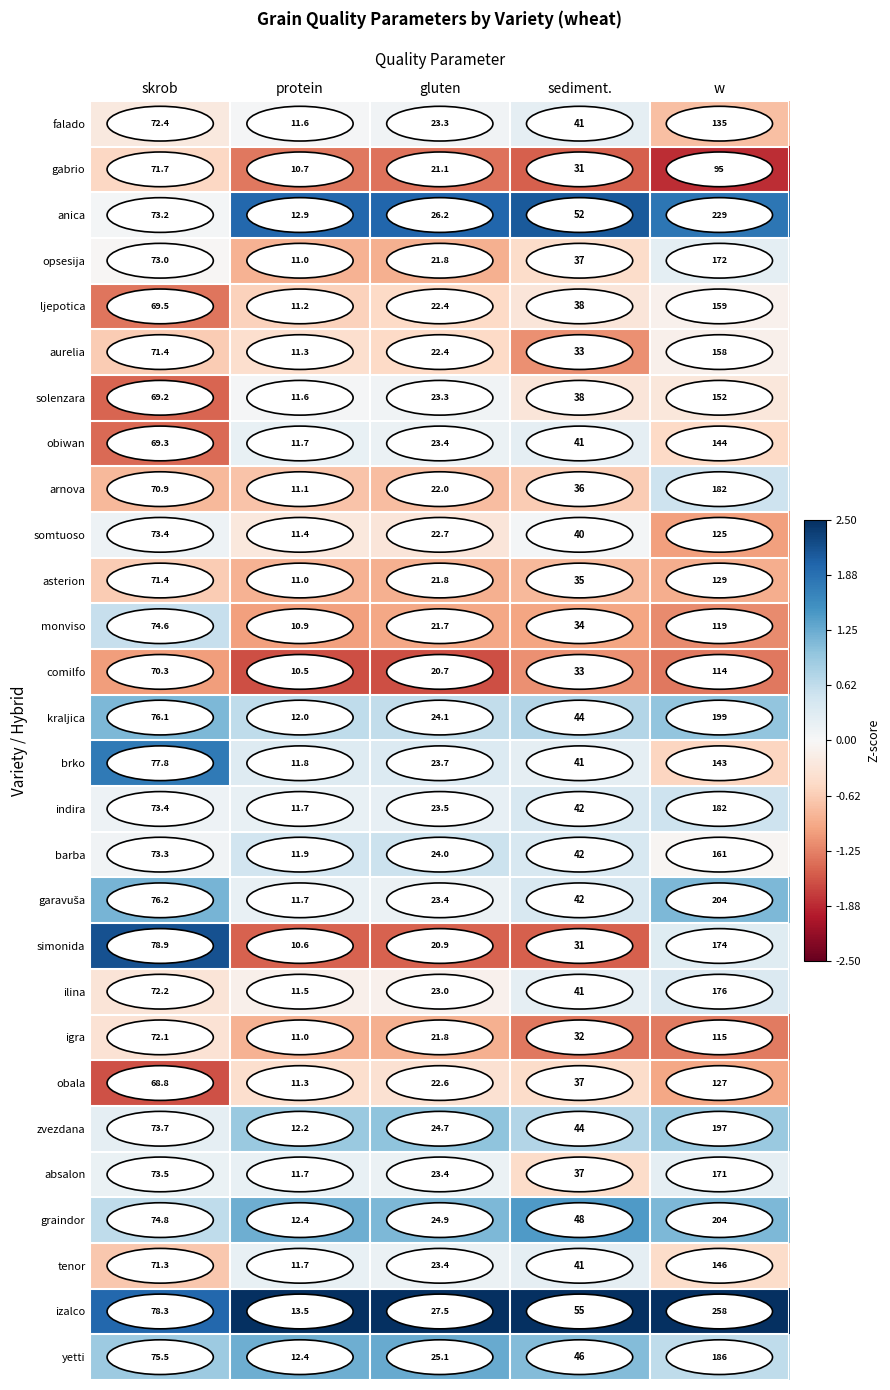

True or false: comilfo has a value of 20.7 at gluten.

True